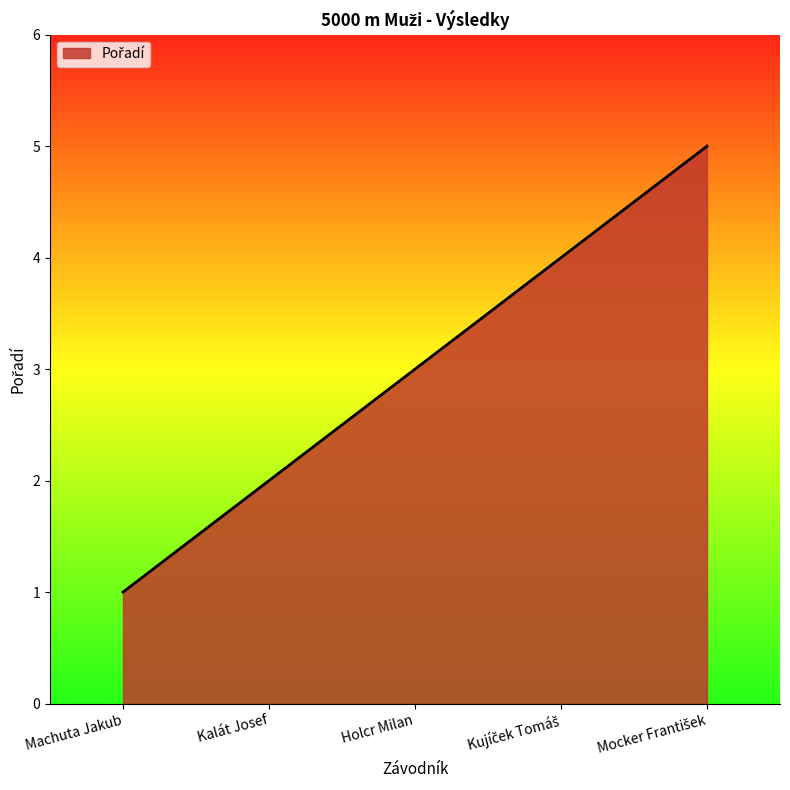

The chart shows a value of 1 at Machuta Jakub. True or false?

True